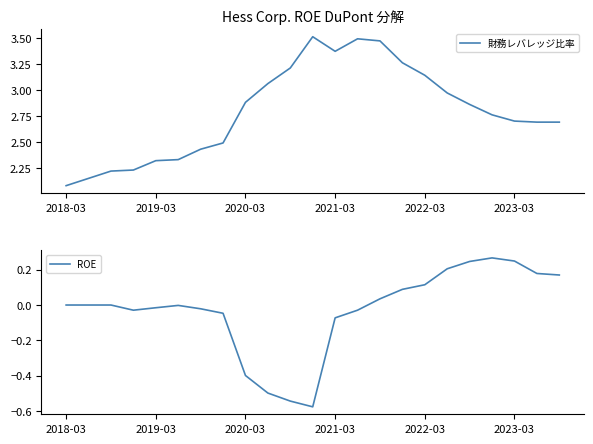

Is the value of ROE at 22 greater than the value of 財務レバレッジ比率 at 22?

No